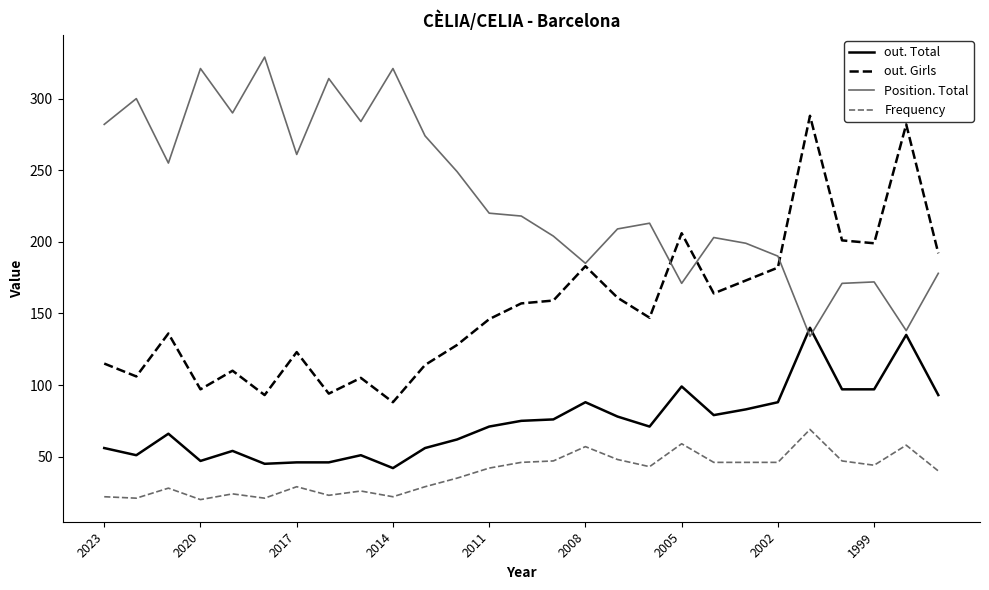

True or false: Position. Total and Frequency cross at least once.

False